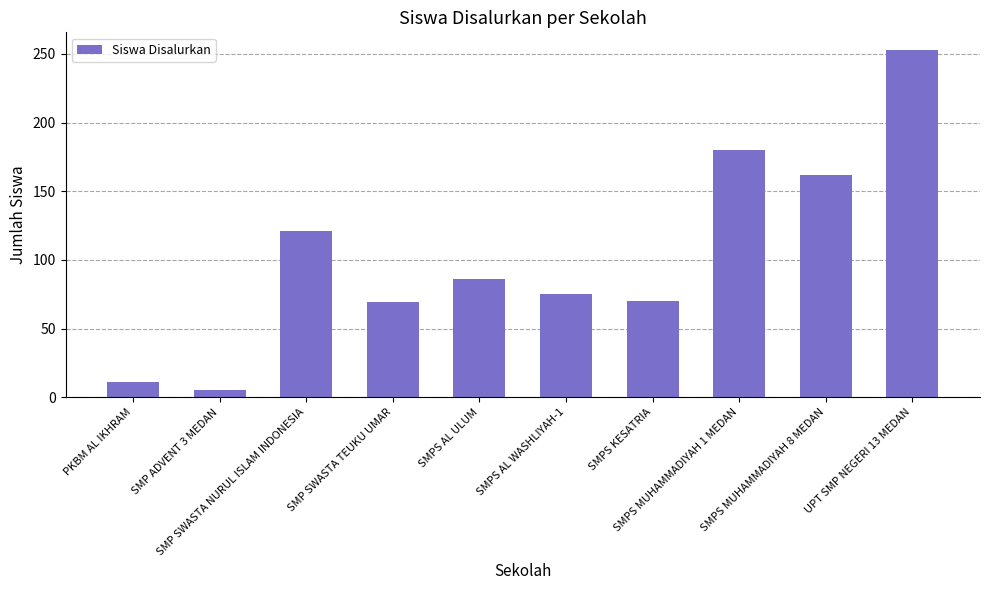

What is the difference between the maximum and second lowest values?

242